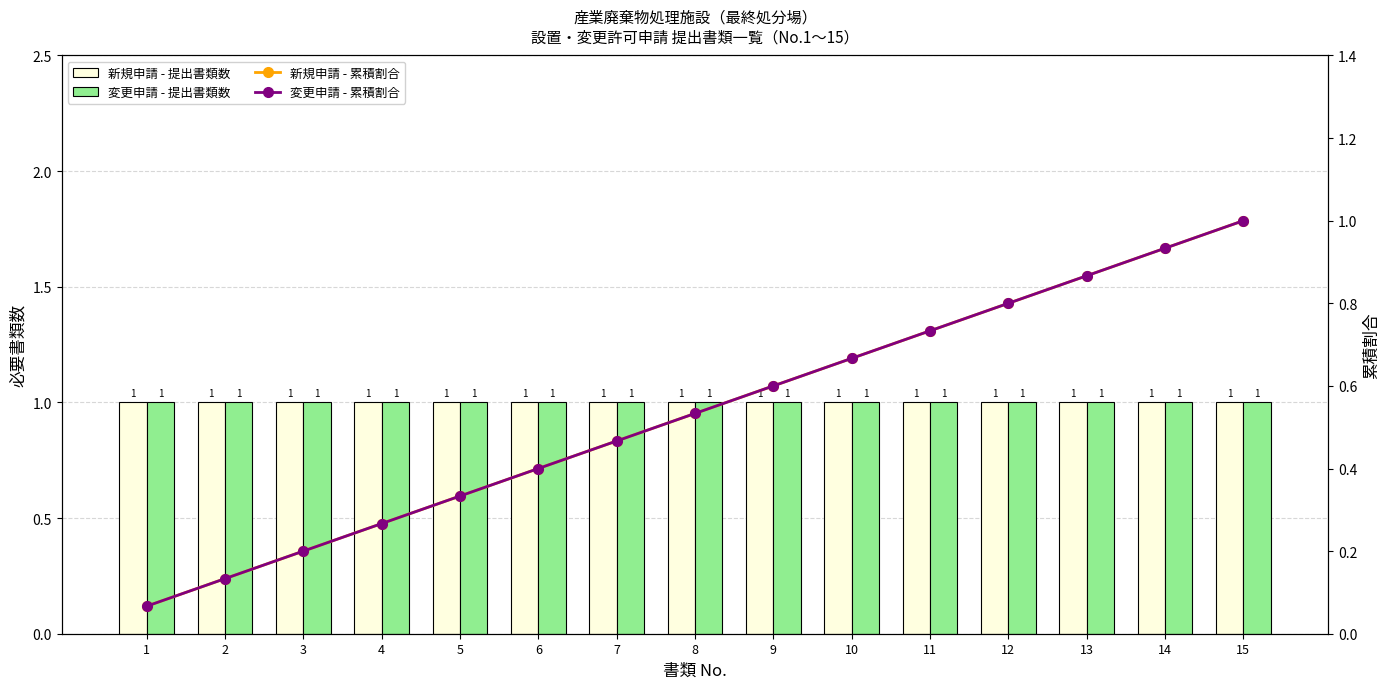

Is it true that 変更申請 - 累積割合 equals 0.0 at 3?

False